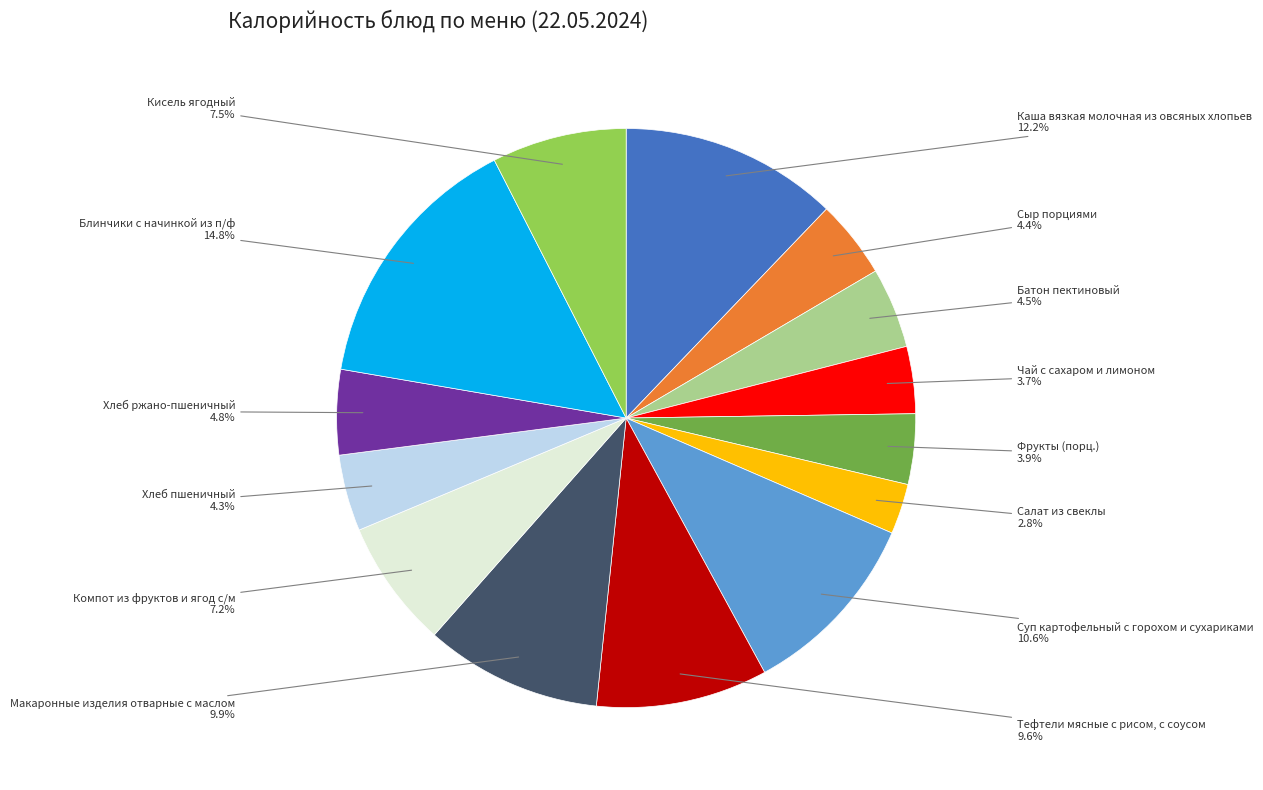

Is there any slice that represents more than half of the pie?

No